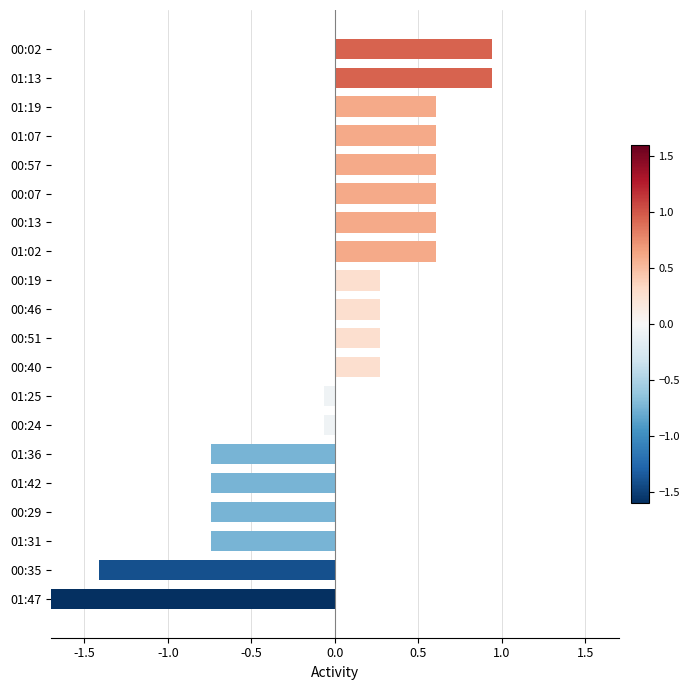

How many data points does each series have?

20